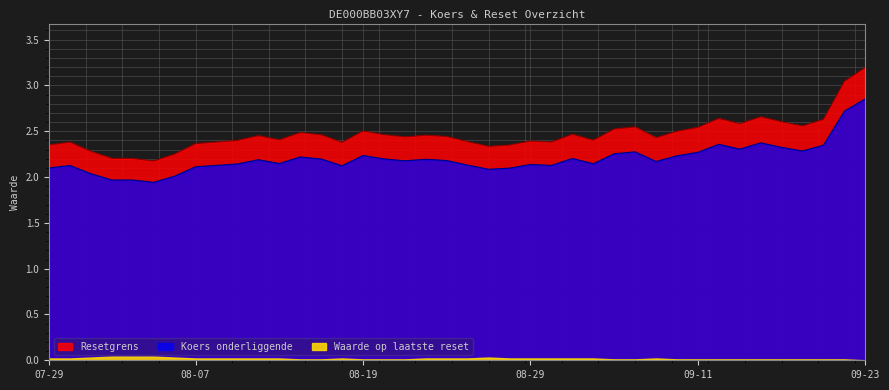

What position from the left is 2024-09-17?

36